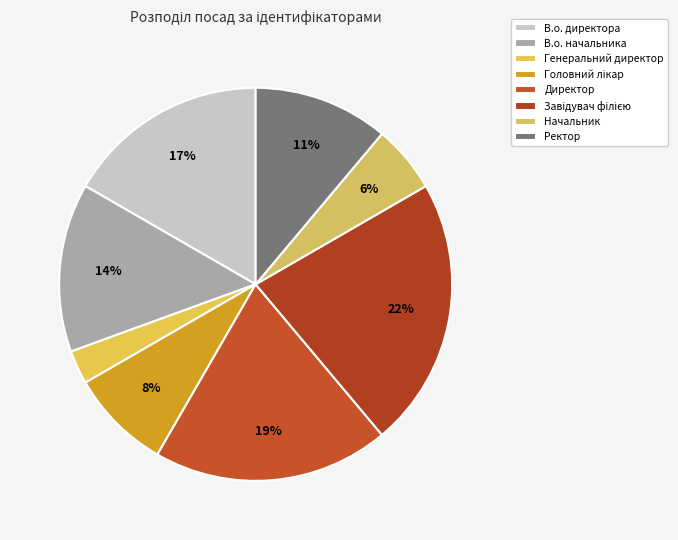

How many slices are in this pie chart?

8